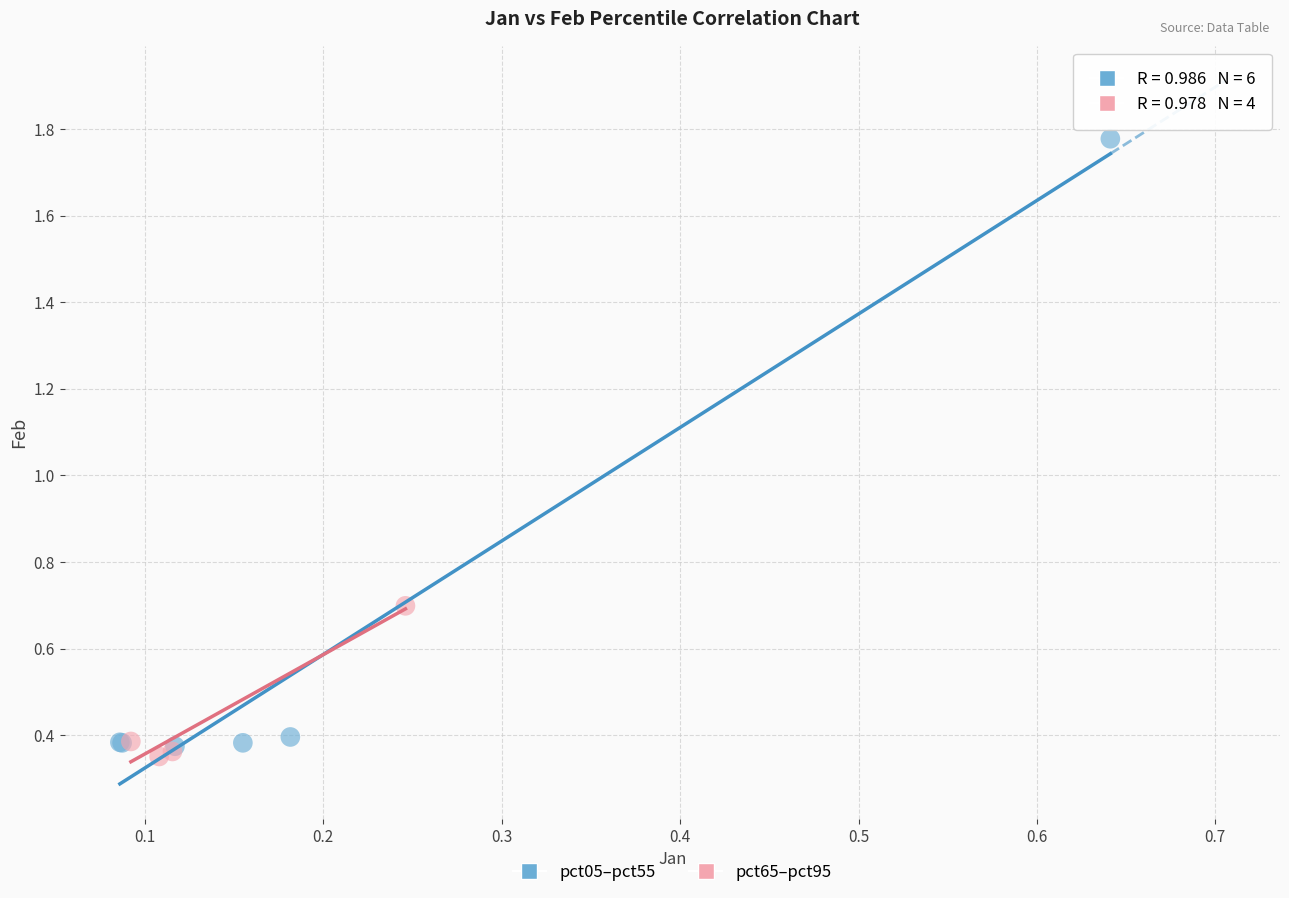

Which series reaches the maximum Y coordinate?

pct05–pct55